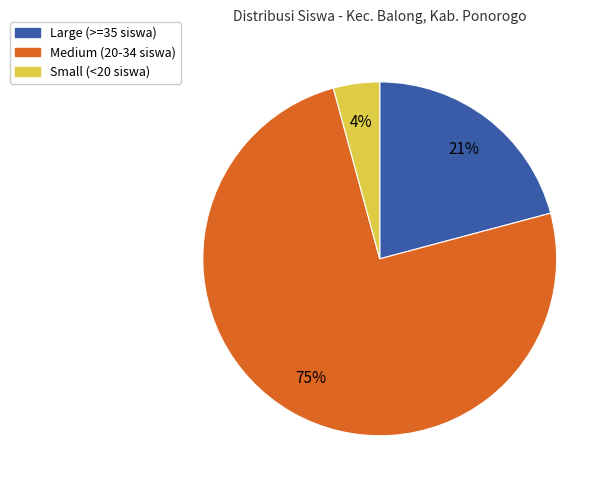

Count the number of slices in the pie.

3